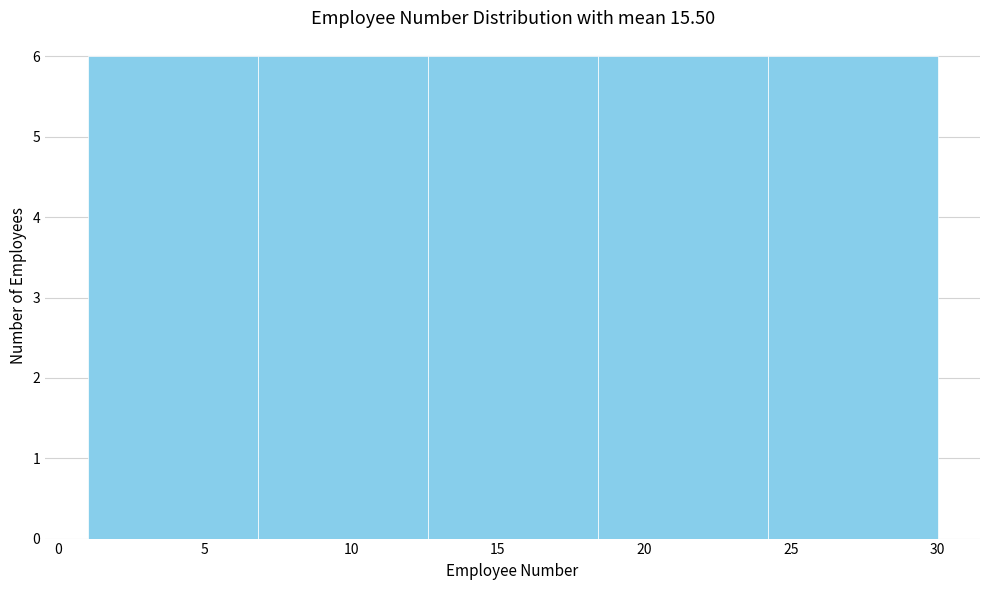

Reading left to right, transcribe this chart: for each bar, give the range it covers on the x-axis and its height. Neither the bar edges nor the heights are printed on the chart, so give them approximately, as read against the axes.

1.0 to 6.8: 6
6.8 to 12.6: 6
12.6 to 18.4: 6
18.4 to 24.2: 6
24.2 to 30.0: 6